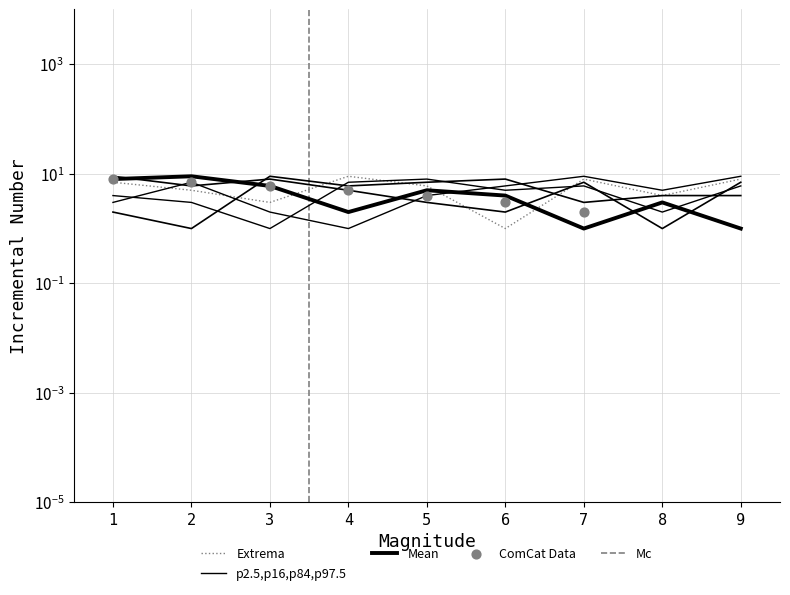

Which series contains the highest Y value?

col_2